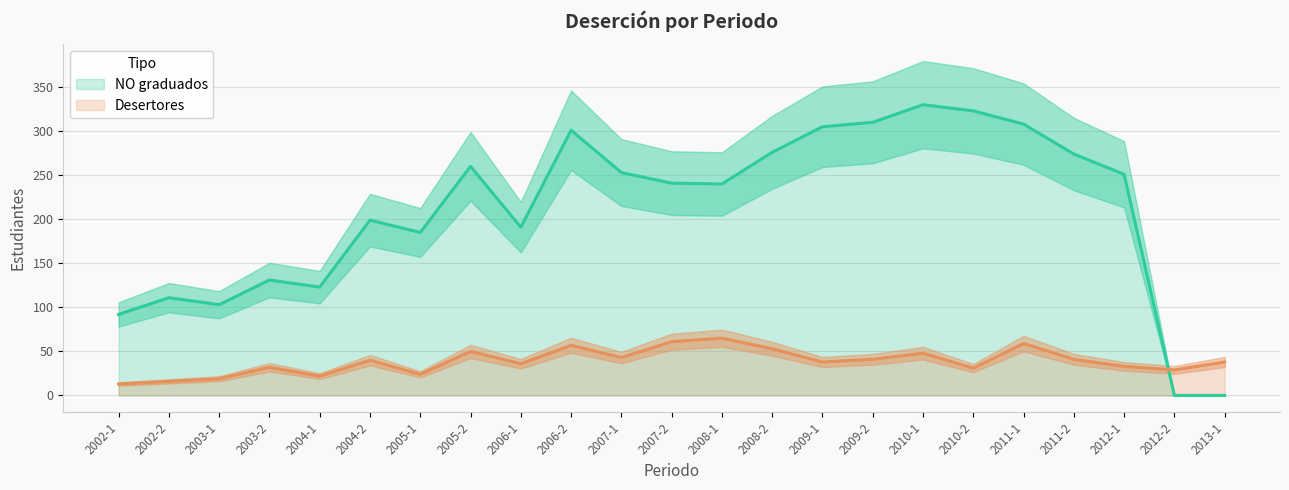

Count the number of data series in this chart.

2